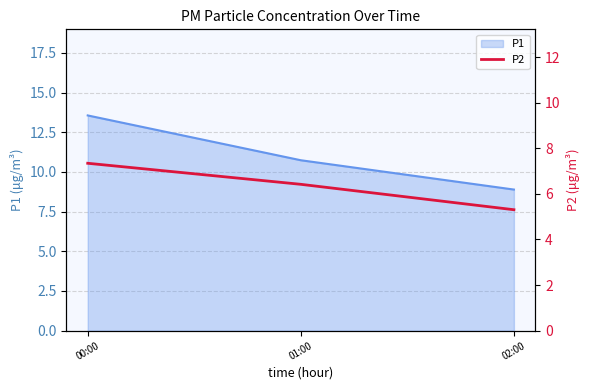

At which label is P1 closest to 11?

01:00